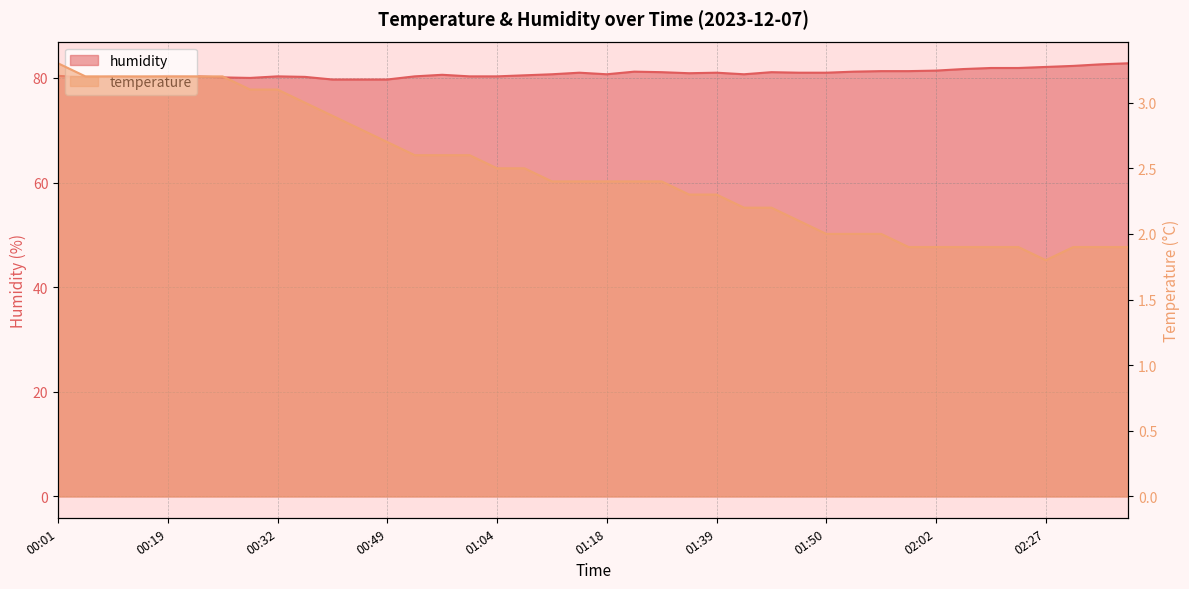

What is the label of the 29th point from the left?

01:50